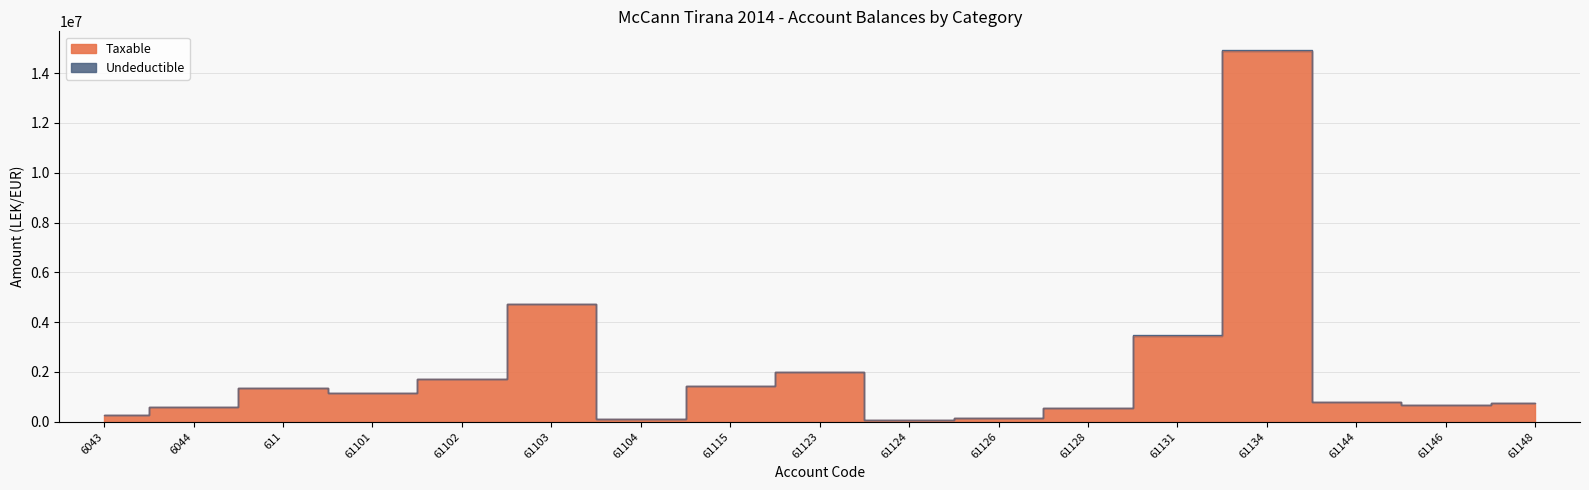

Where is the data nearest to the value 7474836?

61103